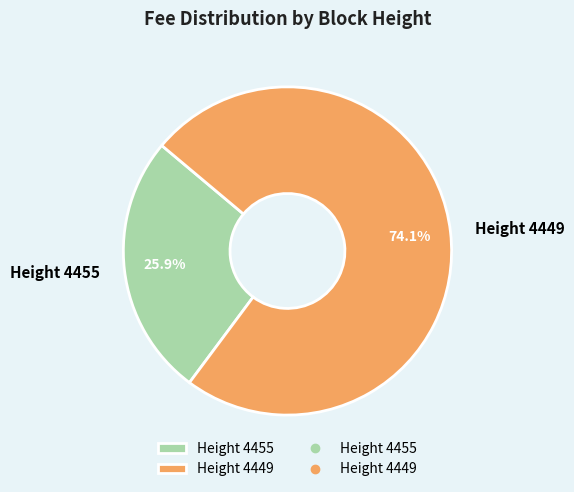

Which has a higher value, Height 4449 or Height 4455?

Height 4449